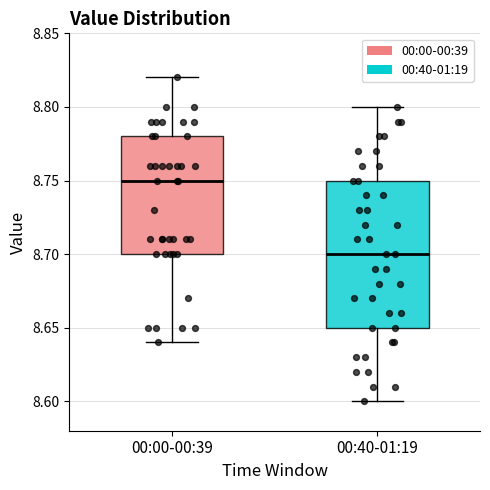

Which box is the tallest, from its lower edge to its upper edge?

00:40-01:19